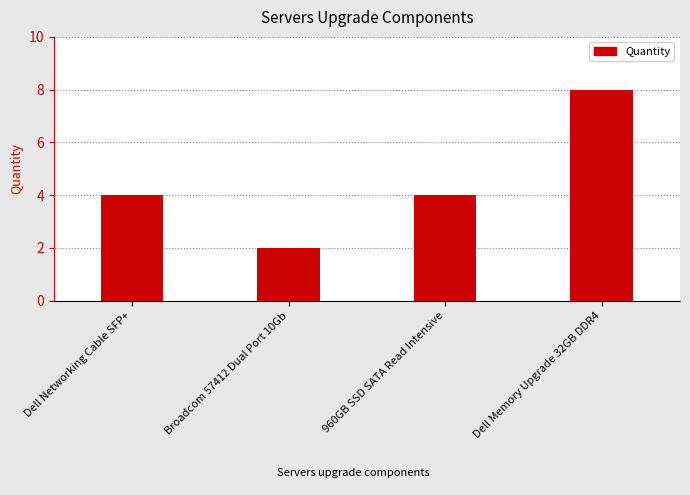

What position from the left is Dell Networking Cable SFP+?

1